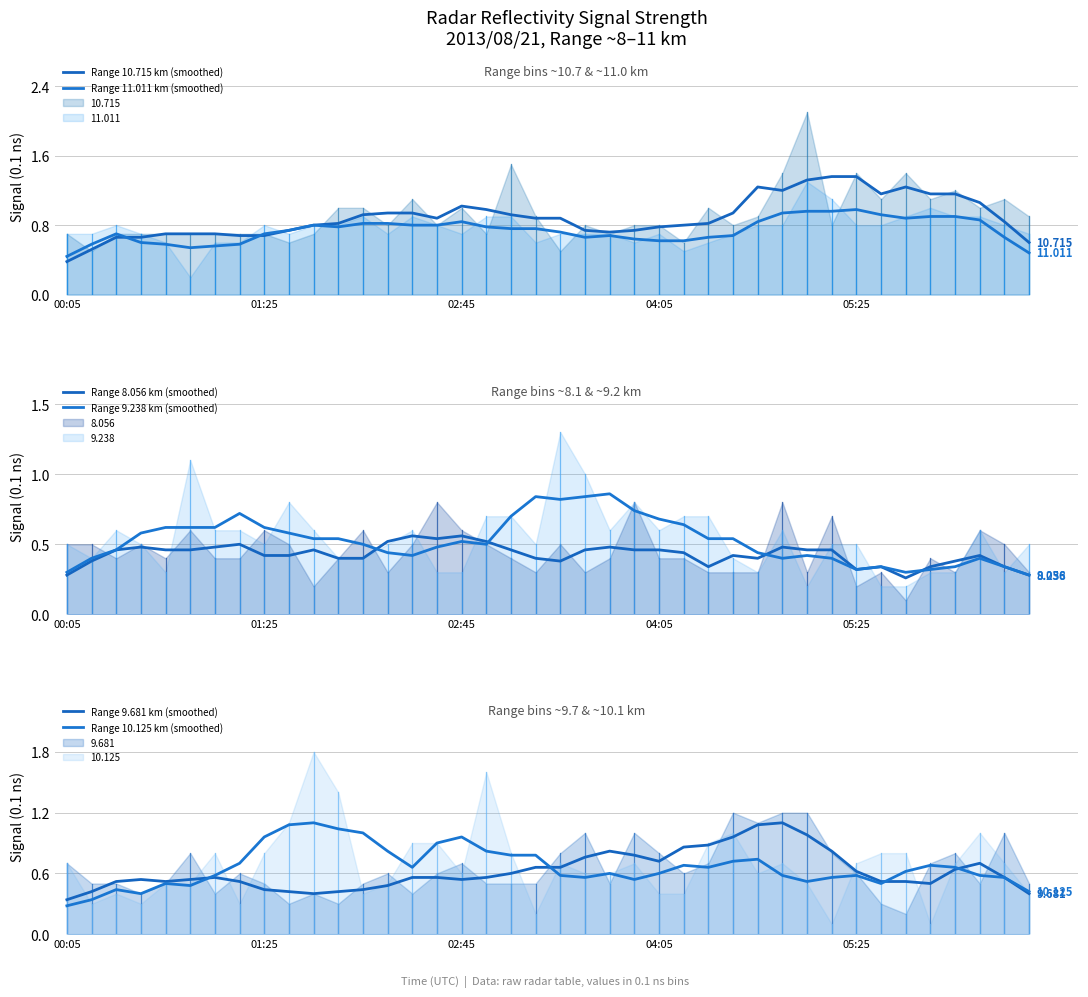

At which category is the sum across all series the highest?

28